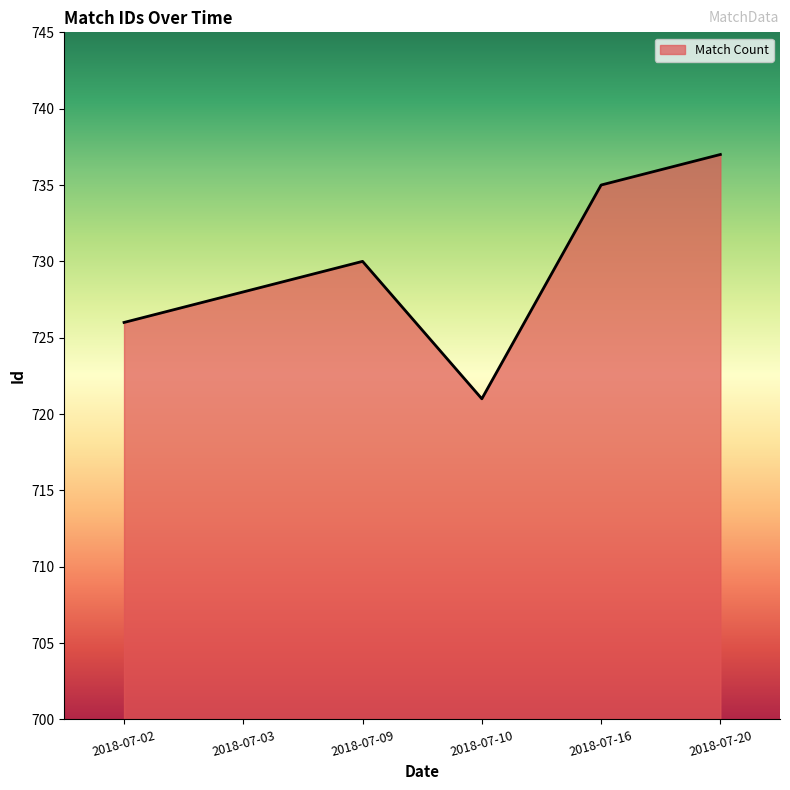

What is the difference between the maximum and minimum values?

16